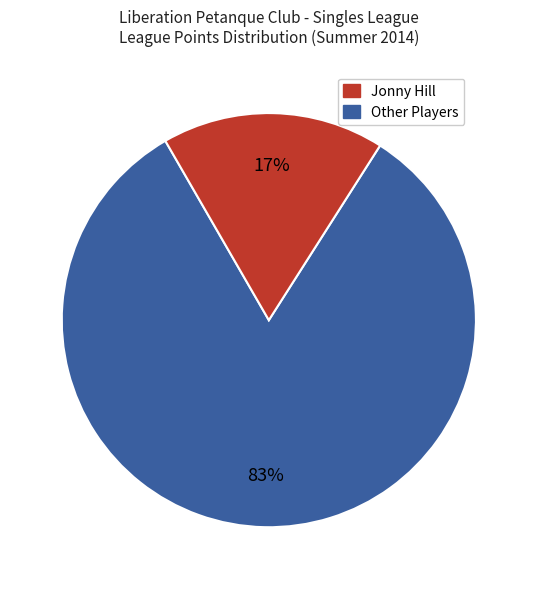

Is there a majority slice in this chart?

Yes